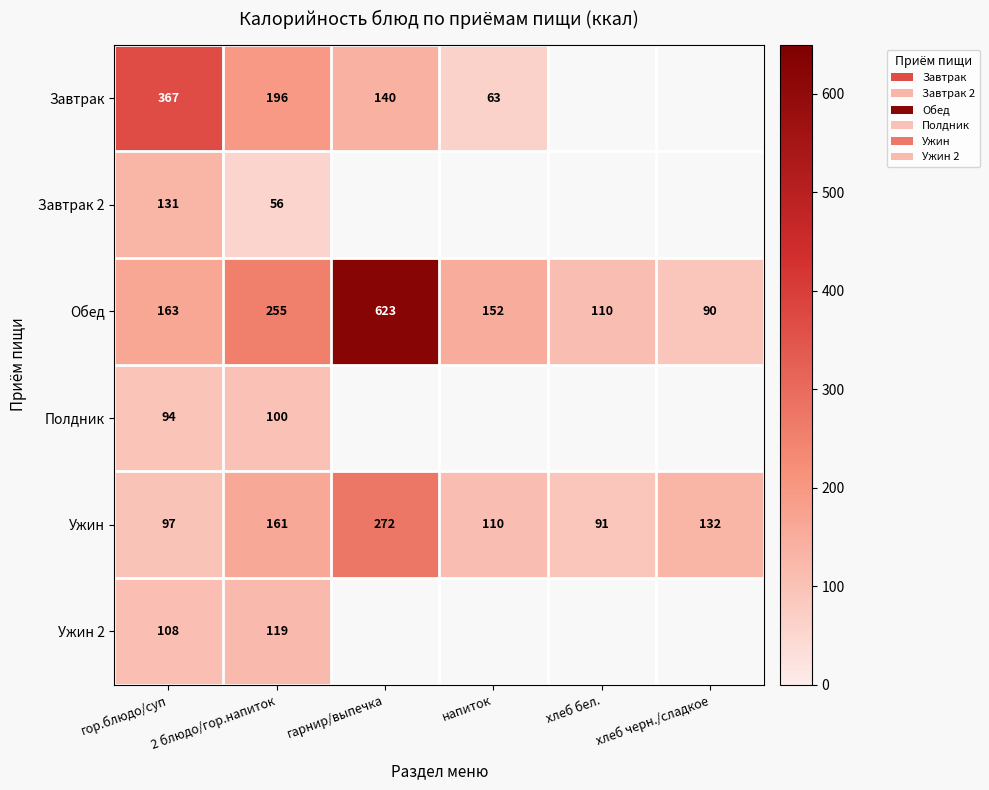

The Завтрак series shows 140 at гарнир/выпечка. True or false?

True